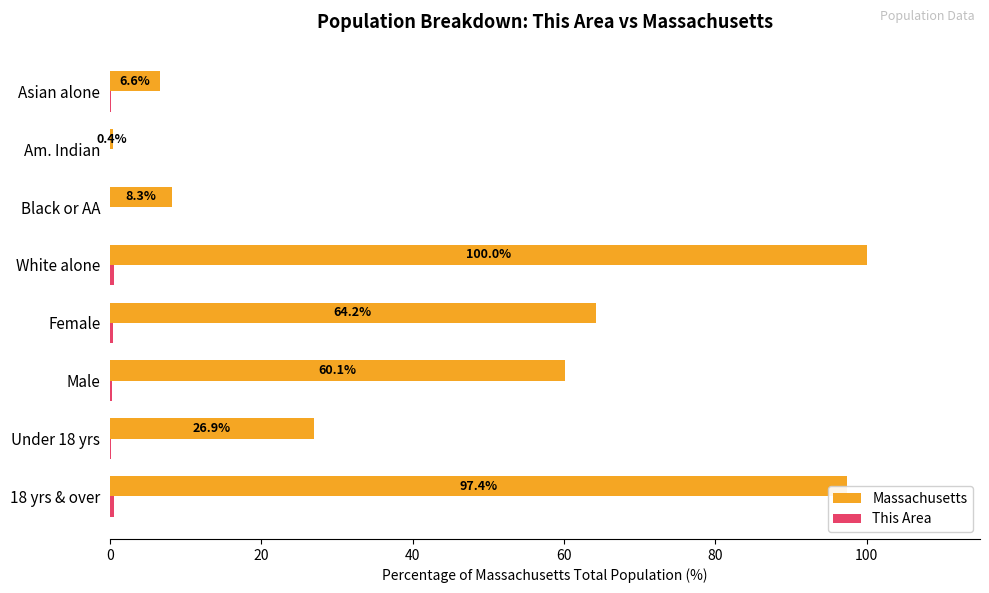

The Massachusetts series shows 35.2 at Male. True or false?

False